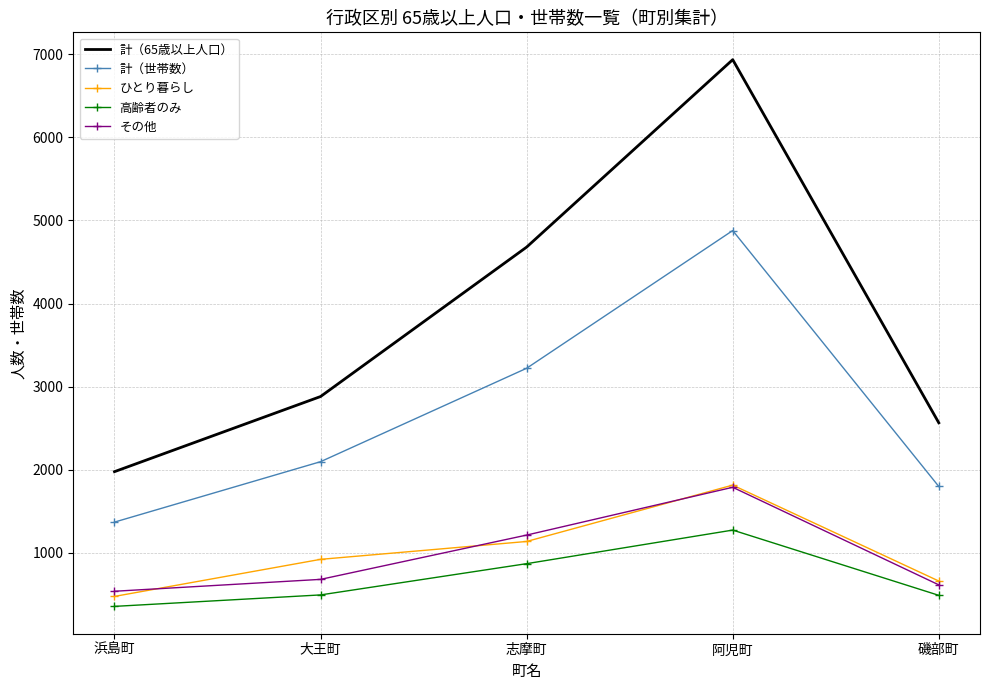

At how many categories does at least one series exceed 538?

5